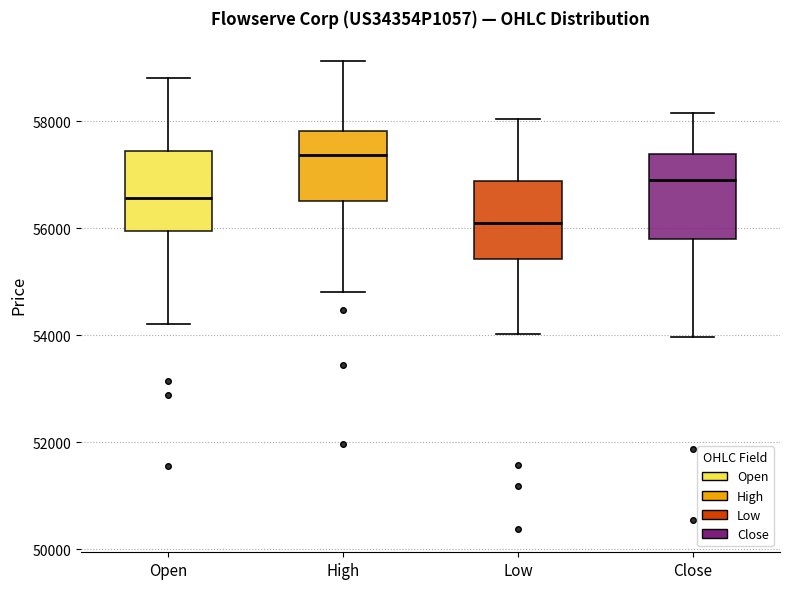

Reading left to right, transcribe this box plot: for each box, give where its median line is, the range the box spans, and where its two whiskers end, as read against the y-axis. The values are not printed on the chart, so give them approximately, as read against the axis.

Open: median 56600, box 56000 to 57400, whiskers 54200 to 58800
High: median 57400, box 56600 to 57800, whiskers 54800 to 59200
Low: median 56000, box 55400 to 56800, whiskers 54000 to 58000
Close: median 56800, box 55800 to 57400, whiskers 54000 to 58200